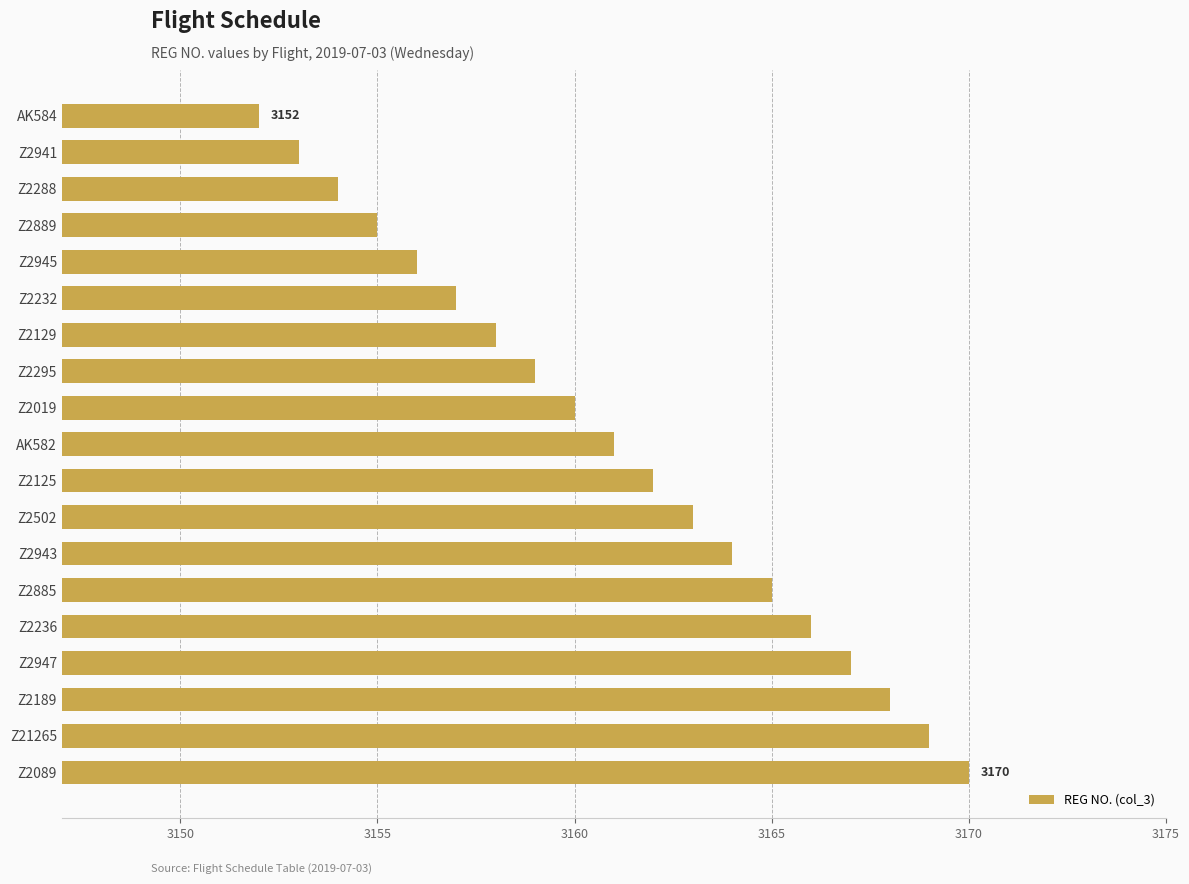

What is the average value?

3161